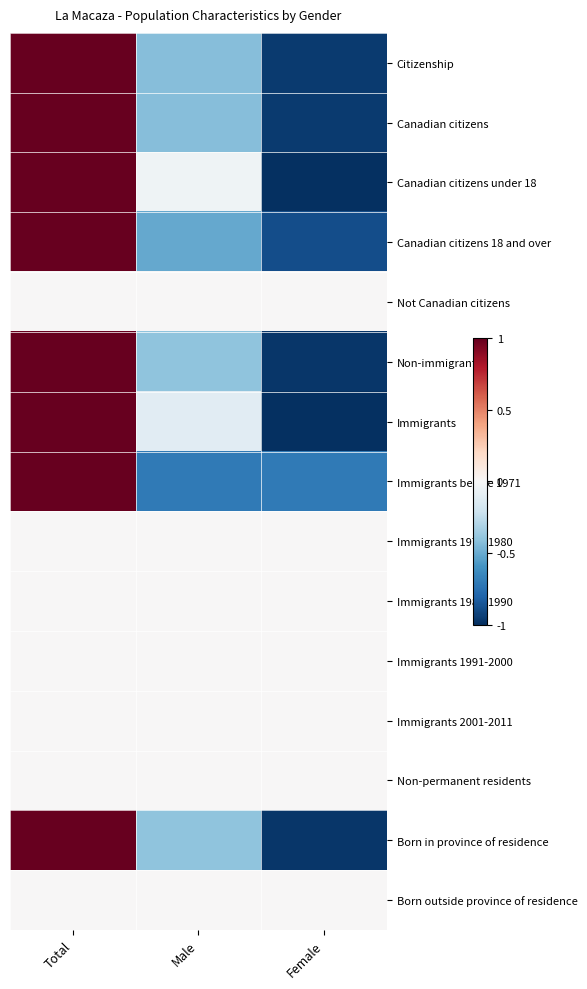

Rank the series at Total from highest to lowest value.

Immigrants before 1971, Canadian citizens 18 and over, Canadian citizens, Citizenship, Non-immigrants, Born in province of residence, Immigrants, Canadian citizens under 18, Not Canadian citizens, Immigrants 1971-1980, Immigrants 1981-1990, Immigrants 1991-2000, Immigrants 2001-2011, Non-permanent residents, Born outside province of residence